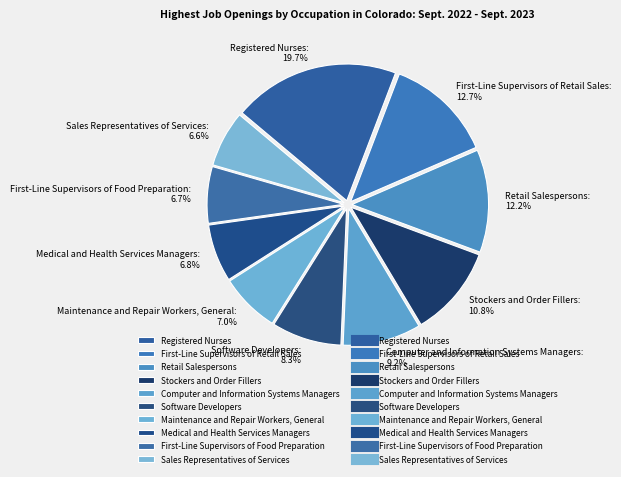

Rank the categories by value from highest to lowest.

Registered Nurses, First-Line Supervisors of Retail Sales, Retail Salespersons, Stockers and Order Fillers, Computer and Information Systems Managers, Software Developers, Maintenance and Repair Workers, General, Medical and Health Services Managers, First-Line Supervisors of Food Preparation, Sales Representatives of Services